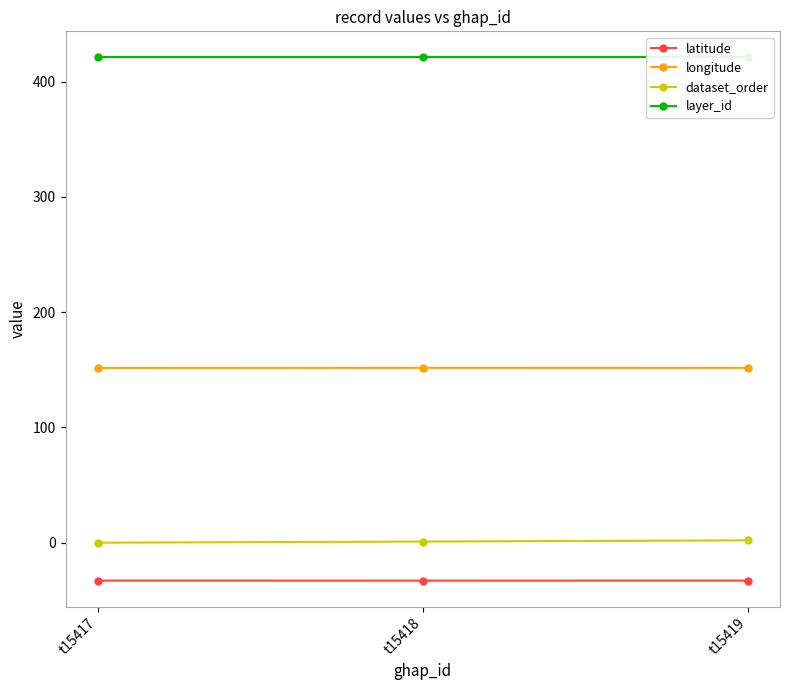

What is the total value across all series at t15417?

539.8